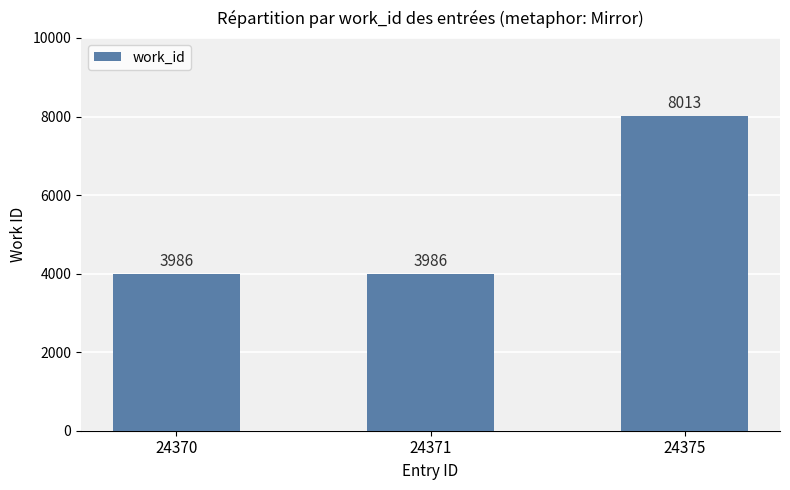

Which has a higher value, 24375 or 24370?

24375